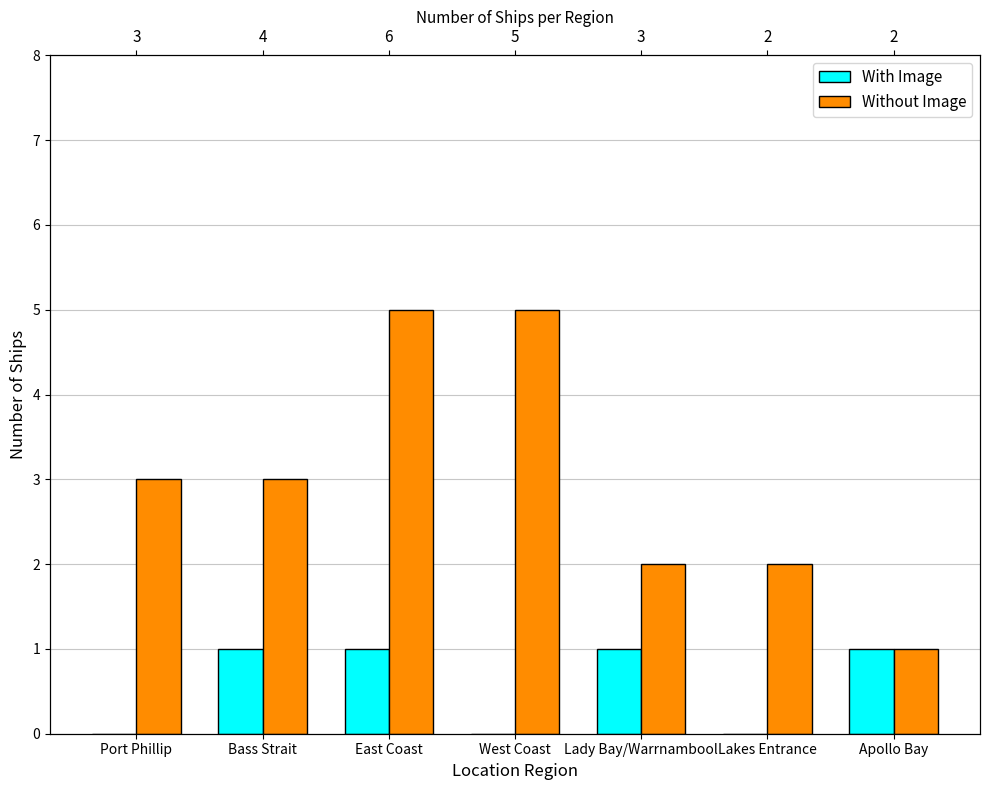

Which series has the largest range (max minus min)?

Without Image